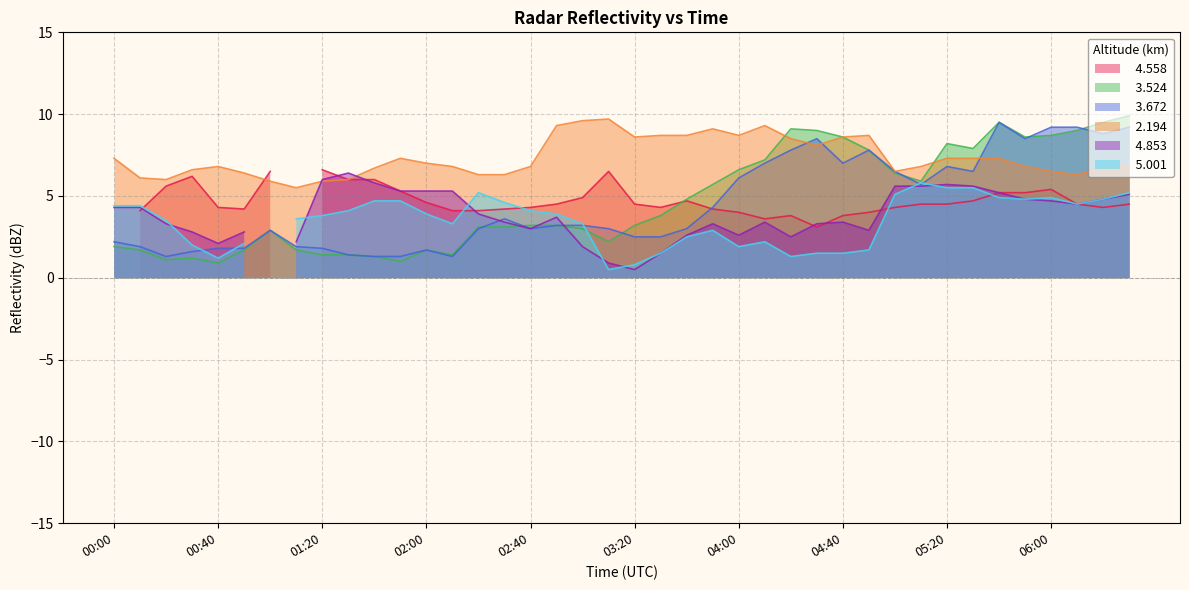

What is the value of the   3.524 point at the 5th from the left?

0.9